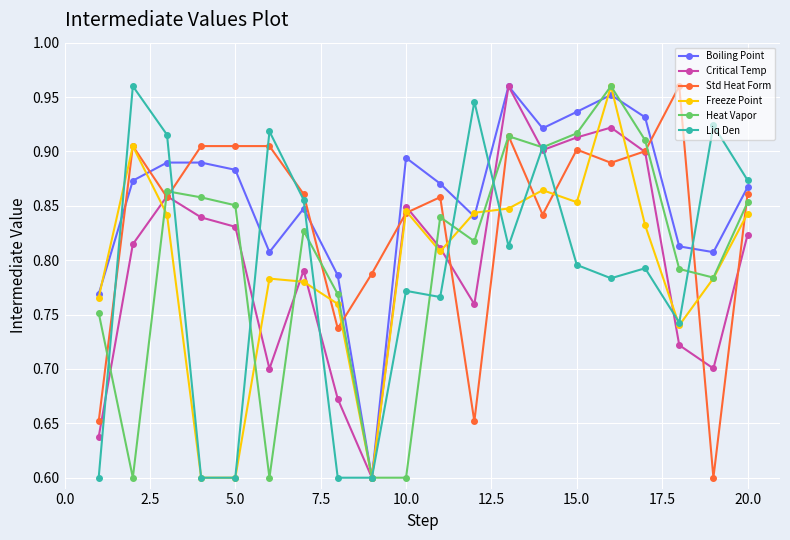

True or false: Liq Den and Boiling Point intersect in this chart.

True